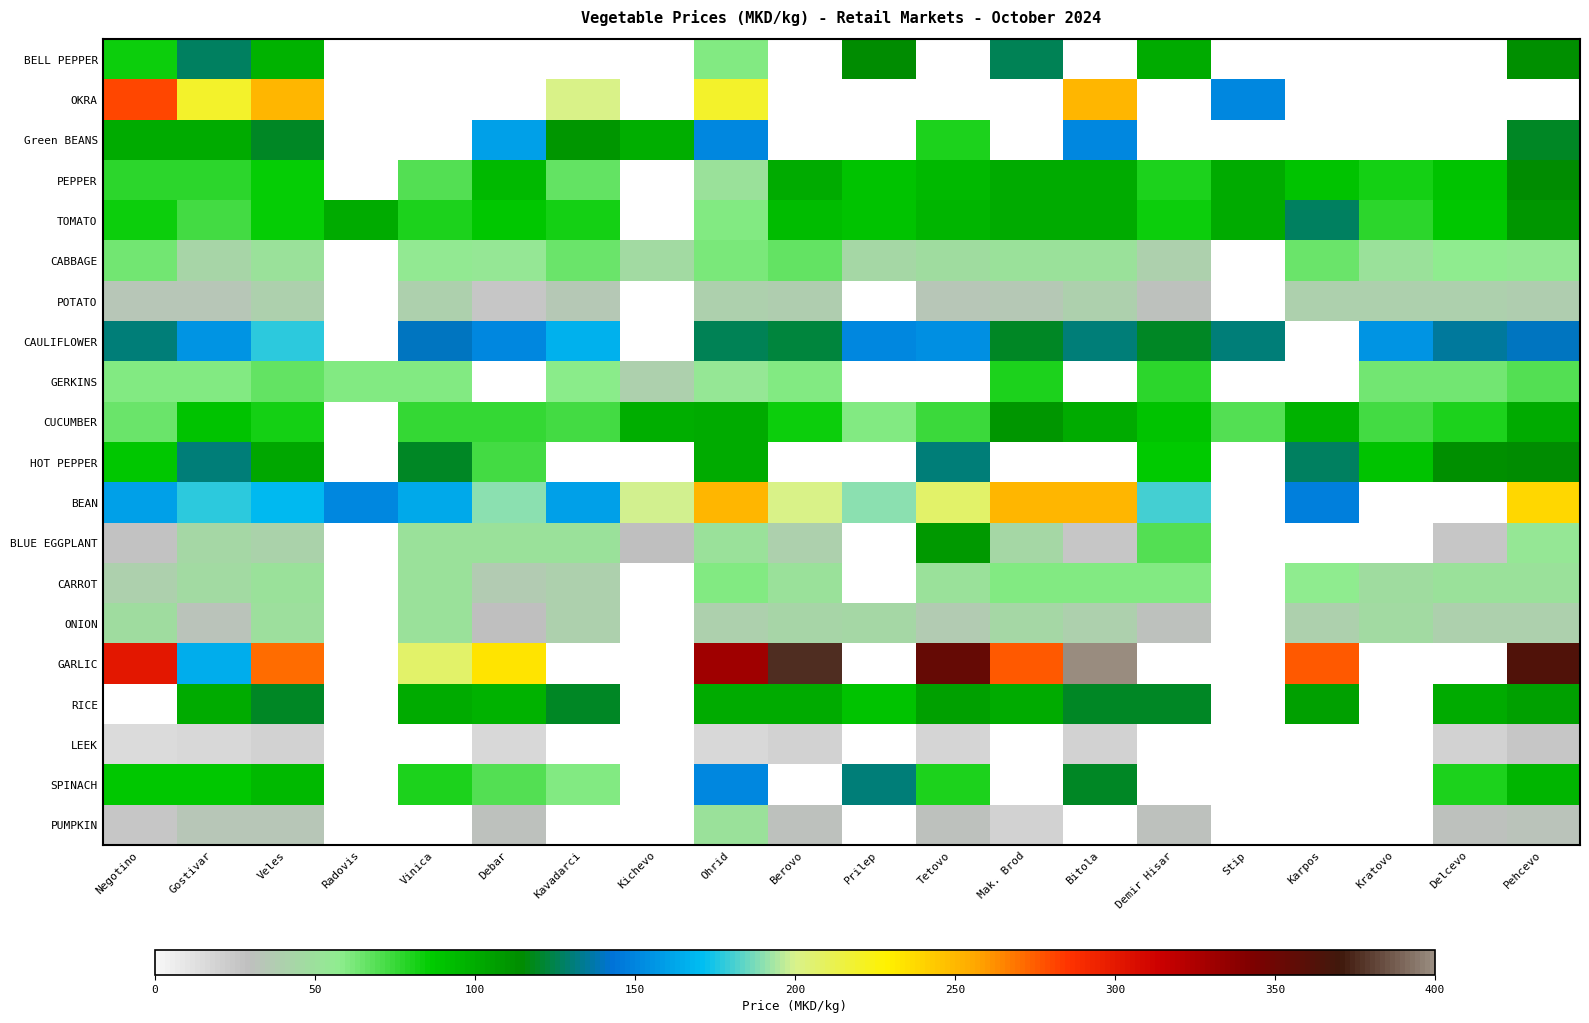

How many series are shown in this chart?

20